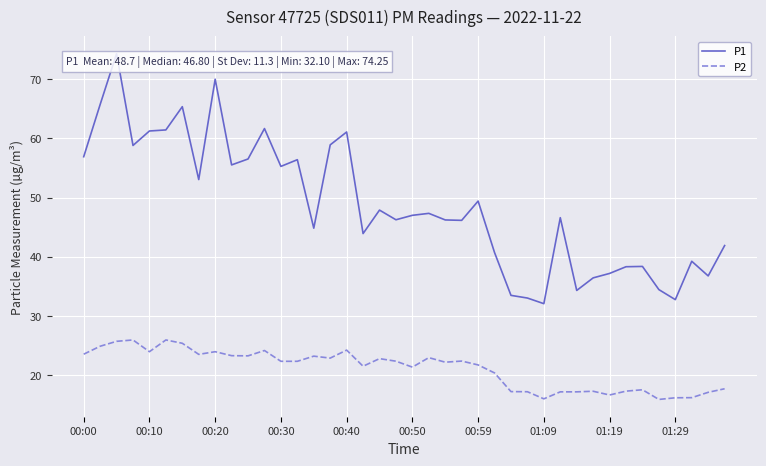

True or false: P1 and P2 cross at least once.

False